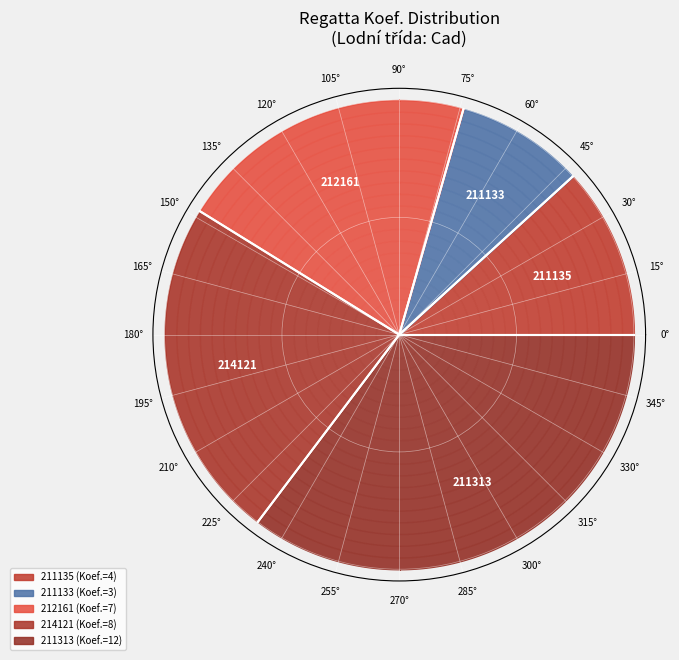

Is the sum of 211133 and 214121 greater than half?

No